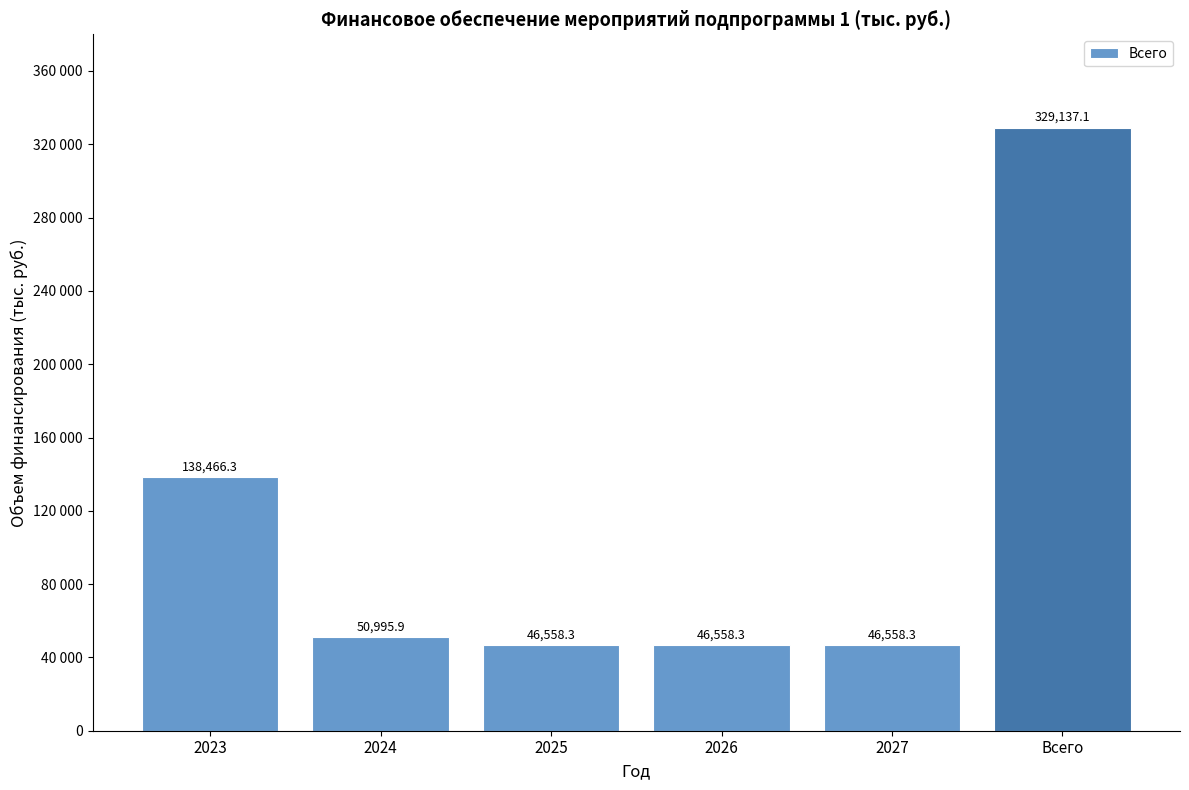

What is the ratio of the value at 2023 to the value at 2024?

2.7